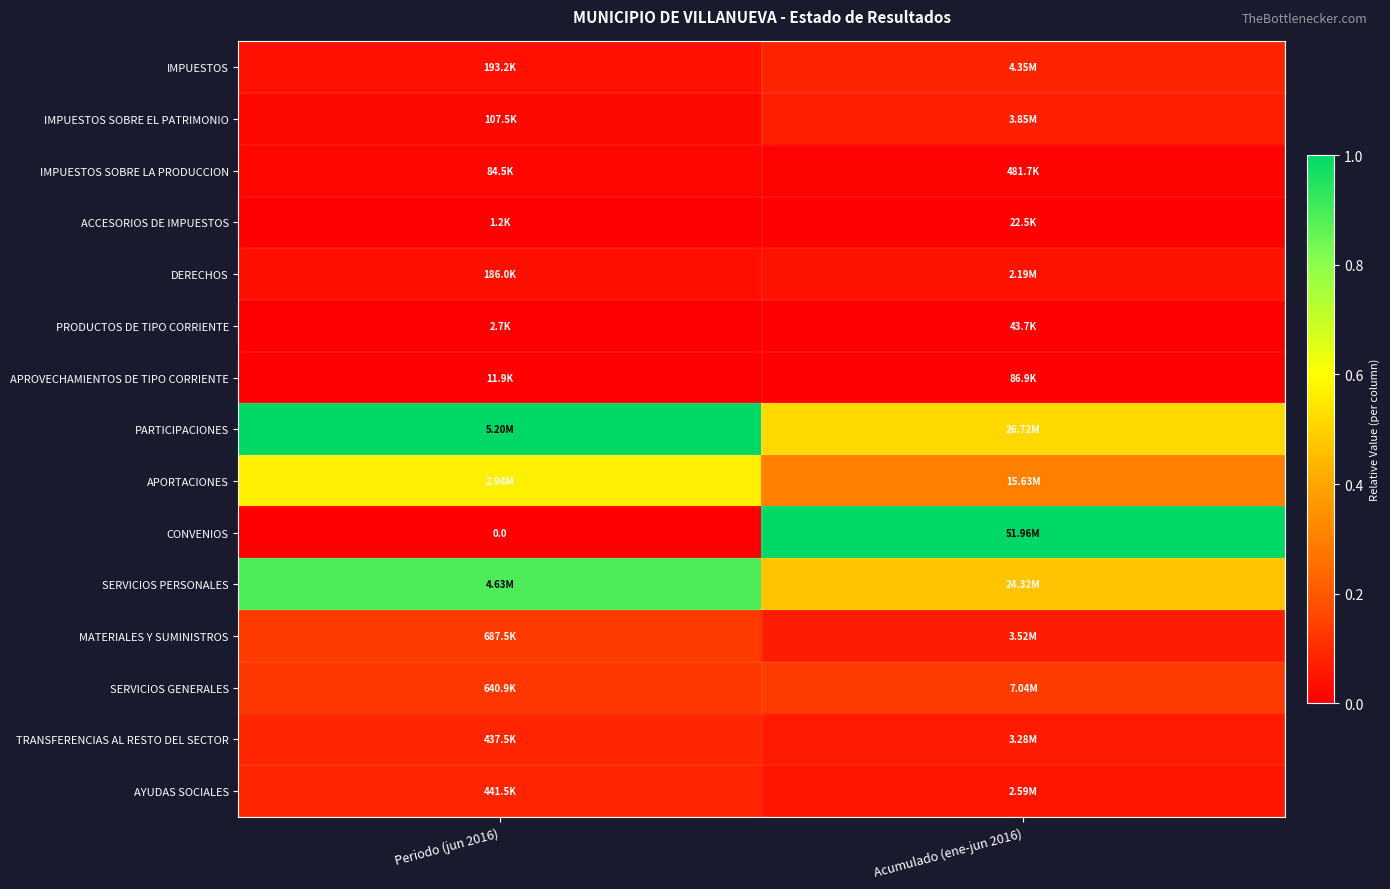

At Periodo (jun 2016), list the series in order from largest to smallest.

PARTICIPACIONES, SERVICIOS PERSONALES, APORTACIONES, MATERIALES Y SUMINISTROS, SERVICIOS GENERALES, AYUDAS SOCIALES, TRANSFERENCIAS AL RESTO DEL SECTOR, IMPUESTOS, DERECHOS, IMPUESTOS SOBRE EL PATRIMONIO, IMPUESTOS SOBRE LA PRODUCCION, APROVECHAMIENTOS DE TIPO CORRIENTE, PRODUCTOS DE TIPO CORRIENTE, ACCESORIOS DE IMPUESTOS, CONVENIOS